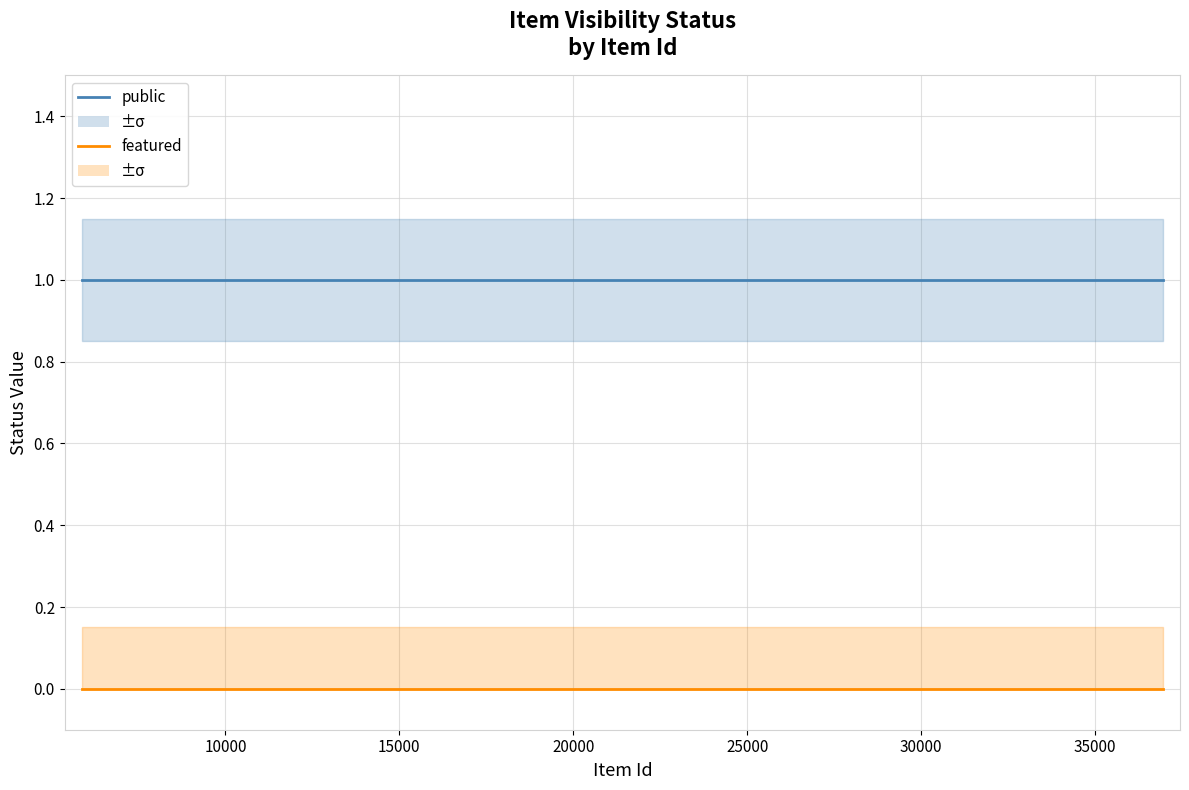

What are all the series names shown in the legend?

public, featured